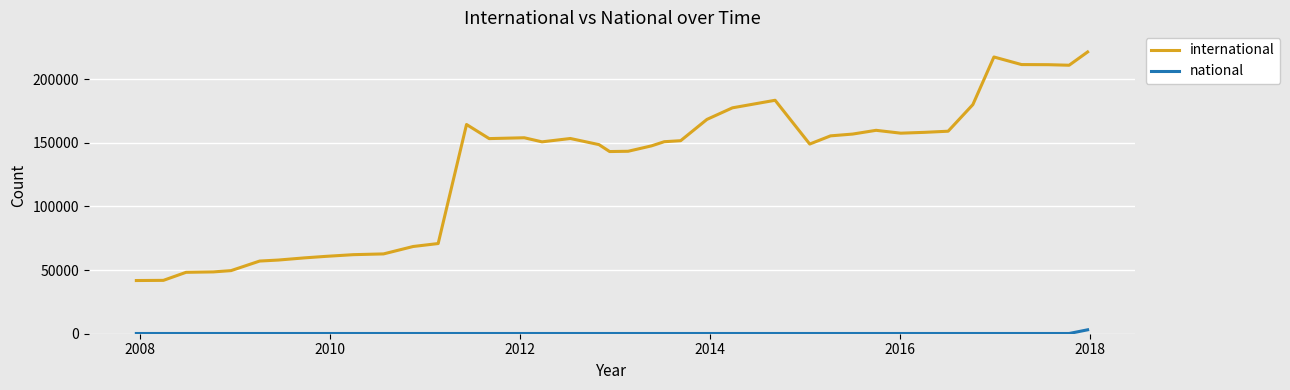

True or false: international and national intersect in this chart.

False